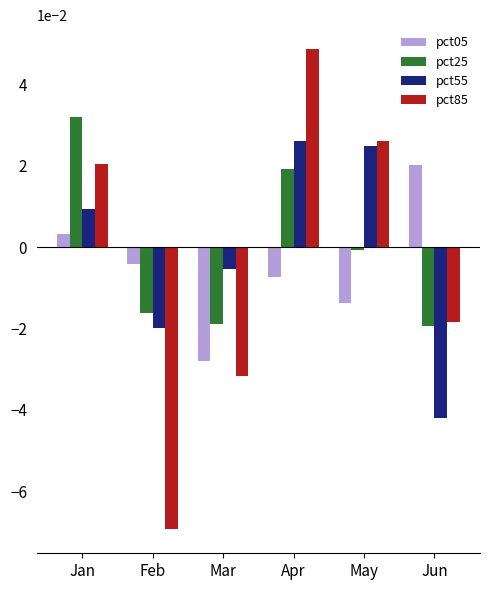

Count the pct85 values in the range 0 to 1.

3